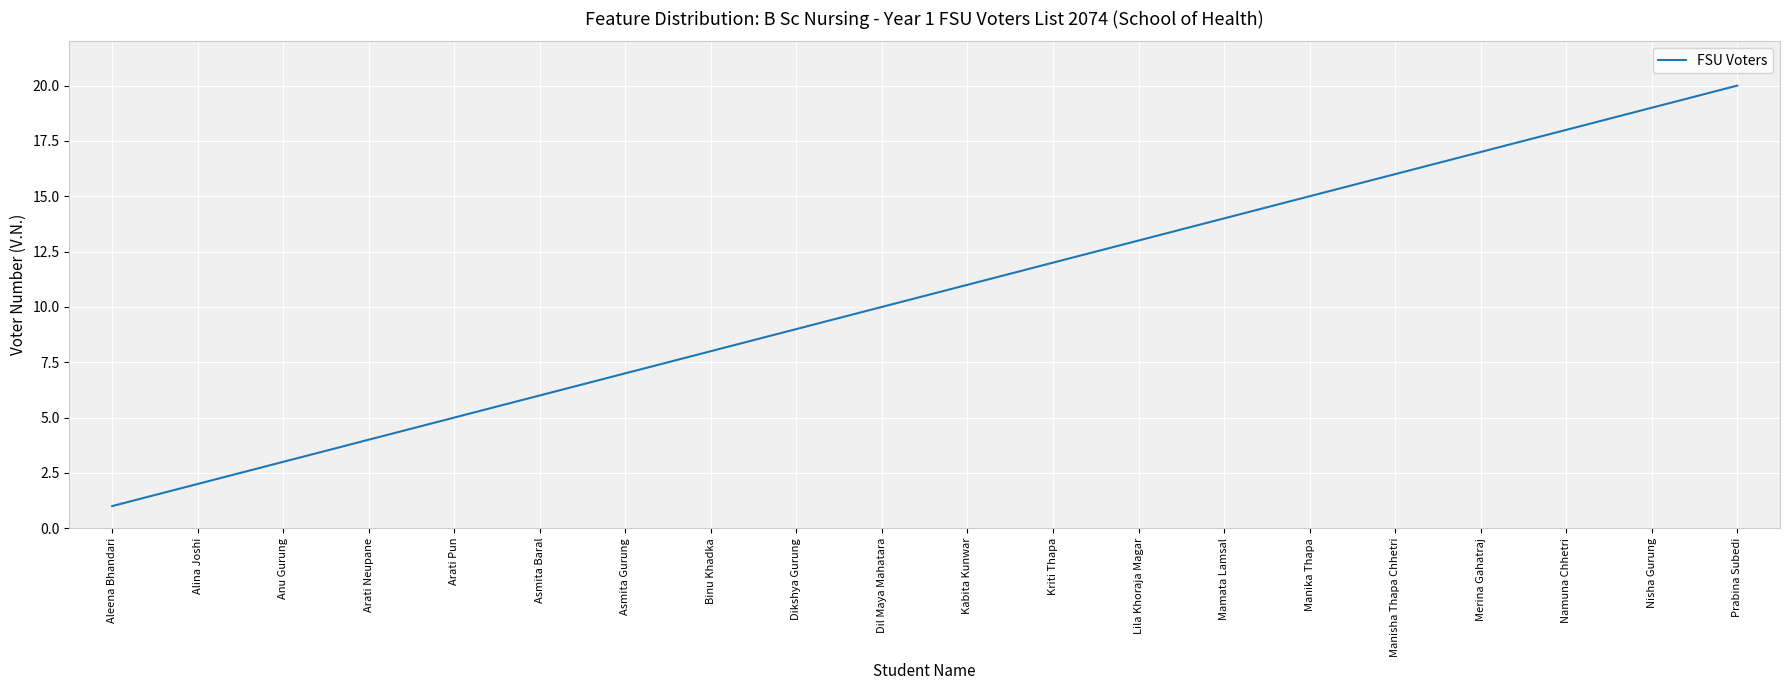

What is the greatest value displayed?

20